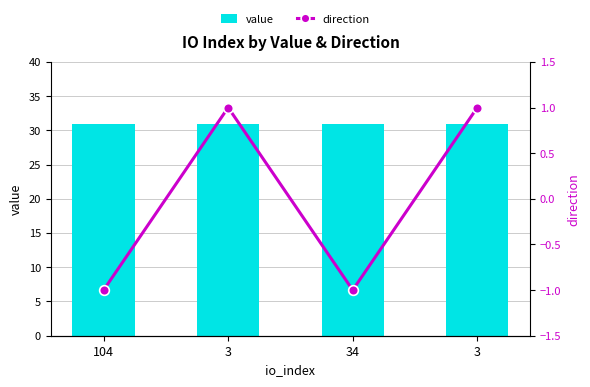

What is the difference between the maximum and minimum values in the direction series?

2.0